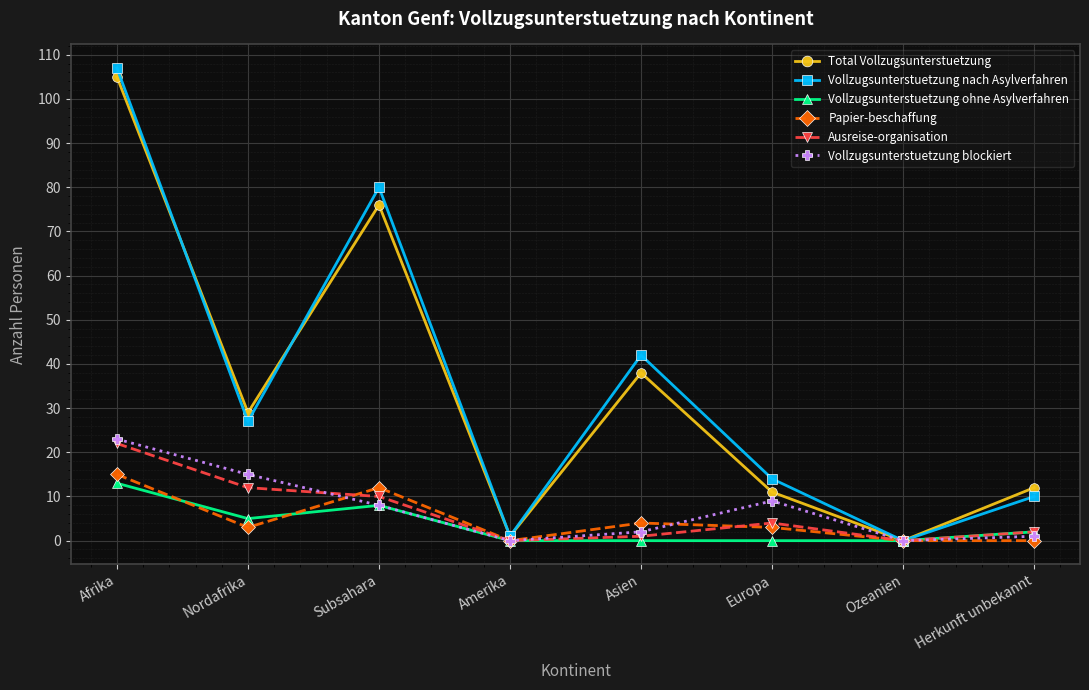

The value of Ausreise-organisation at Europa is 4. True or false?

True